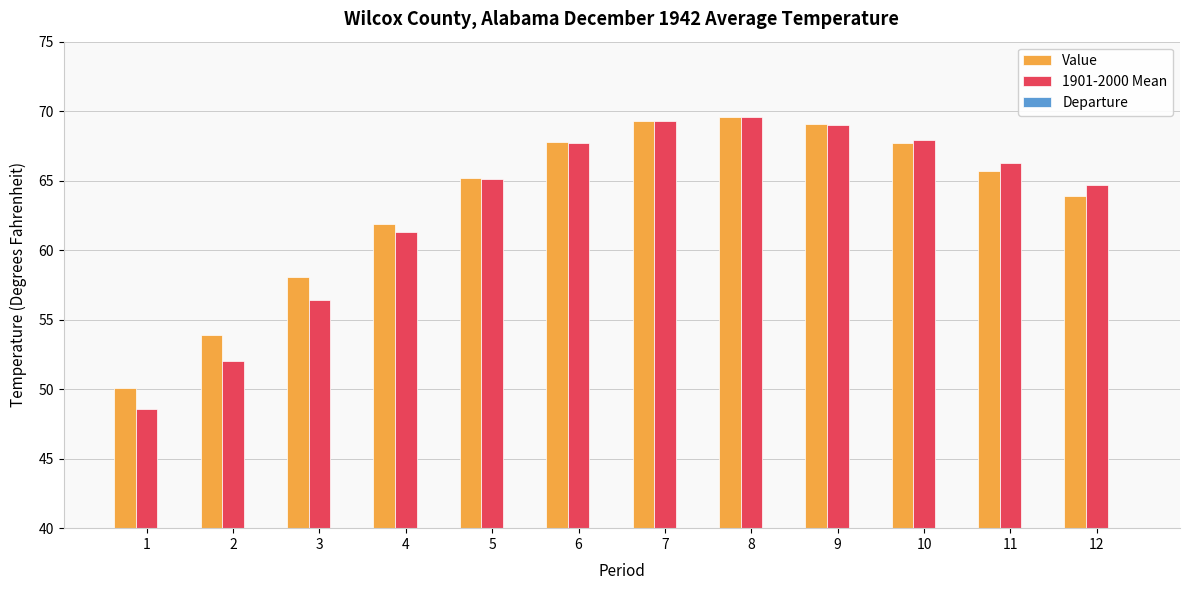

What is the spread (max minus min) of values at 4?

61.3